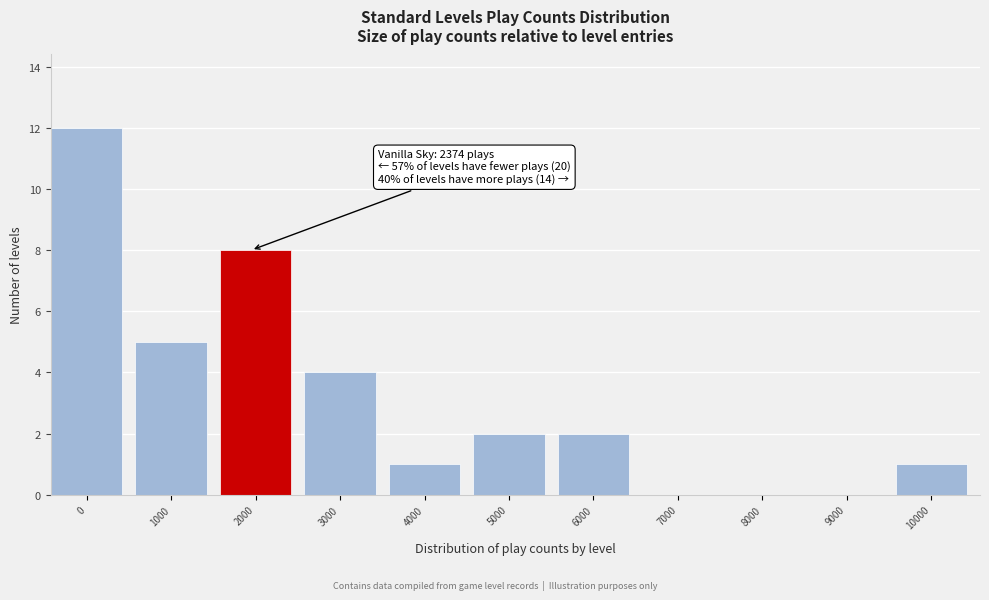

Reading right to left, what are all the values shown in this chart?

10000=1	9000=0	8000=0	7000=0	6000=2	5000=2	4000=1	3000=4	2000=8	1000=5	0=12